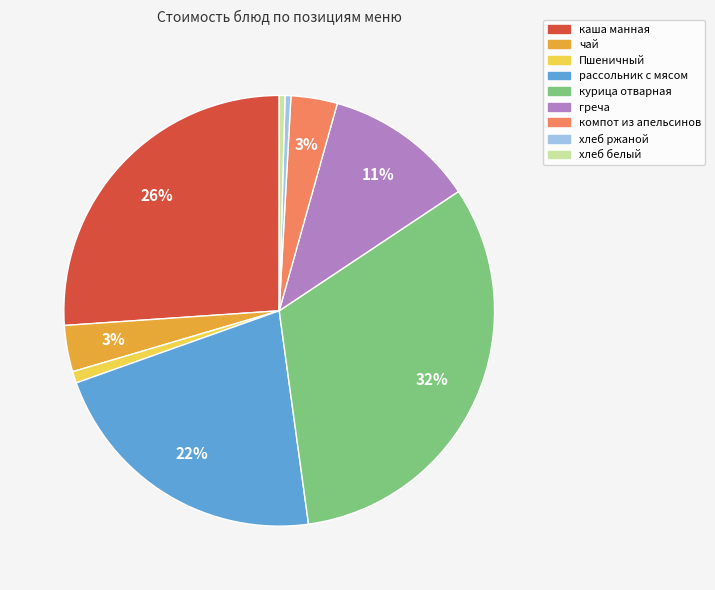

Which has a higher value, курица отварная or чай?

курица отварная